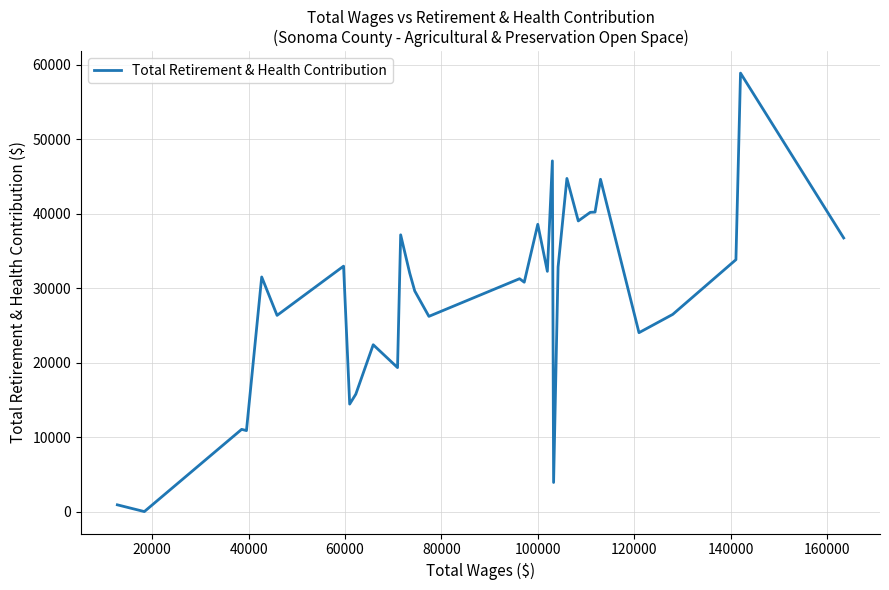

What is the greatest value displayed?

58854